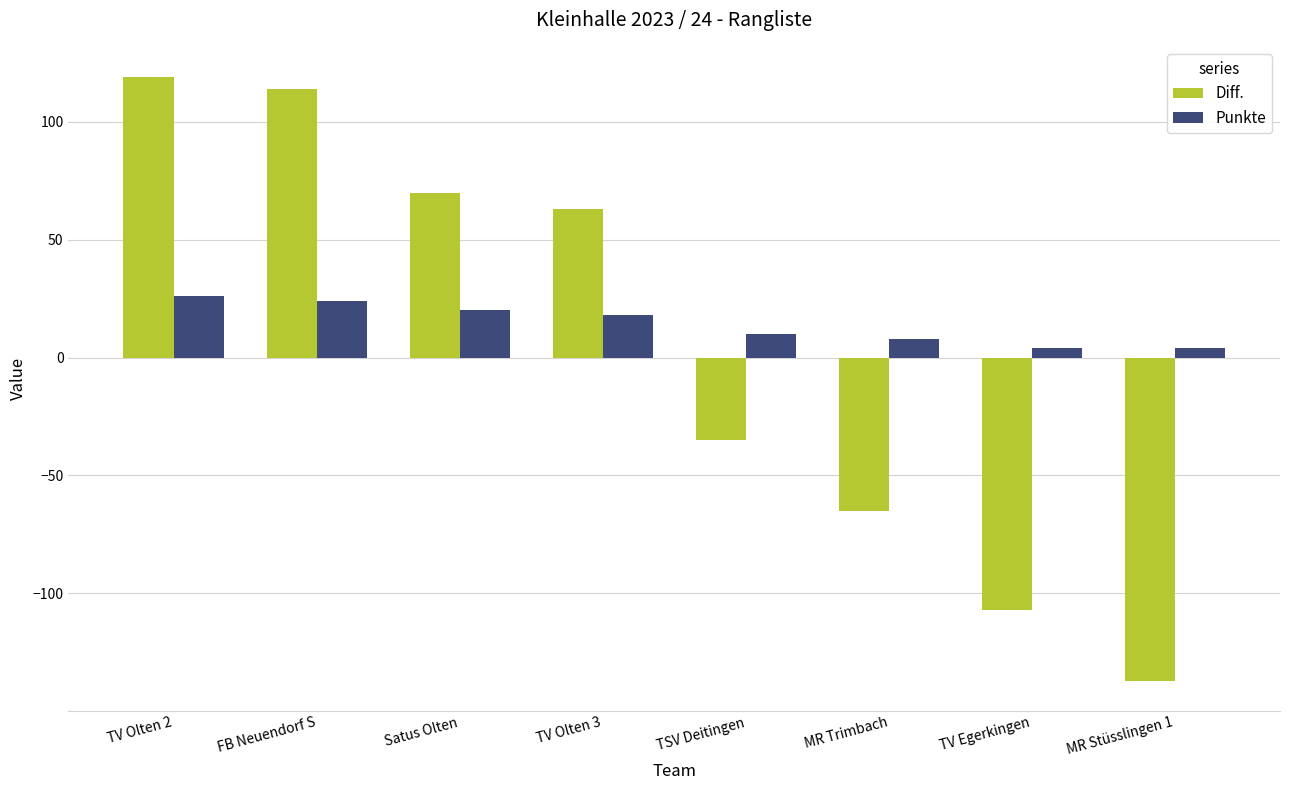

What is the highest value of the Diff. series?

119